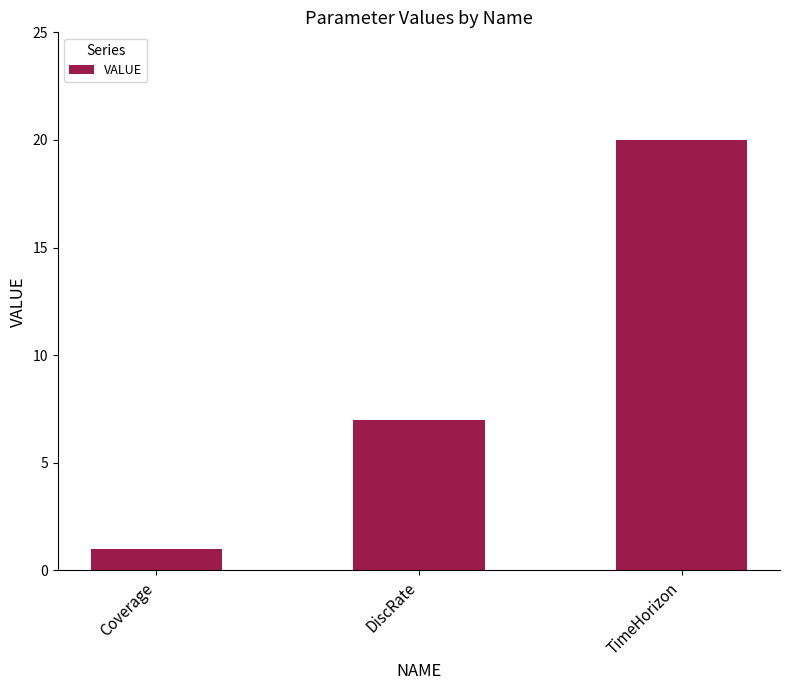

What is the minimum value shown in the chart?

1